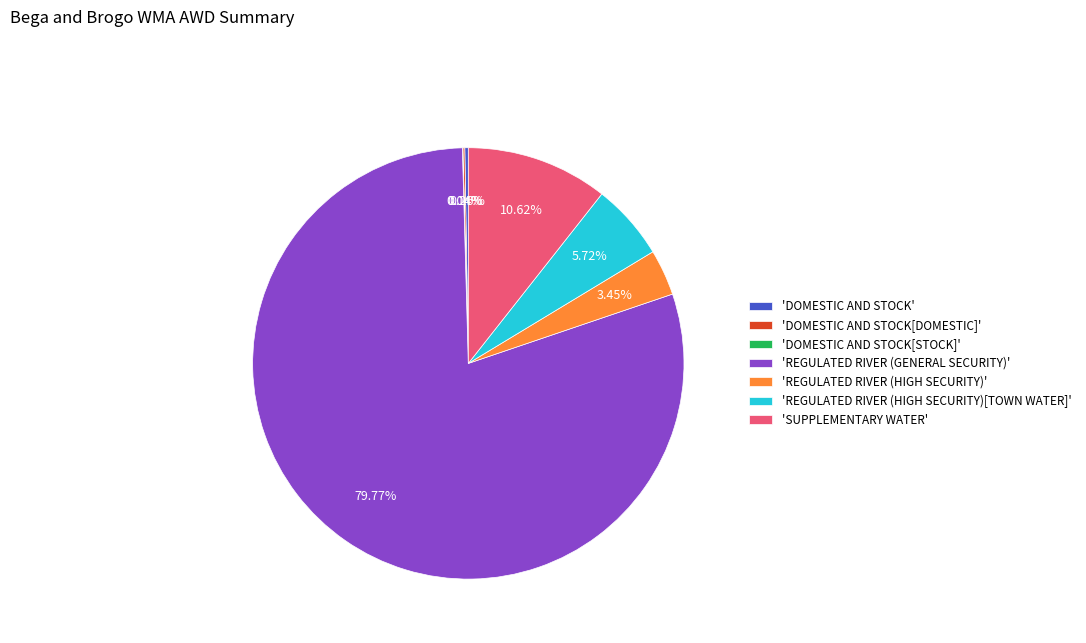

Which has a higher value, 'SUPPLEMENTARY WATER' or 'REGULATED RIVER (GENERAL SECURITY)'?

'REGULATED RIVER (GENERAL SECURITY)'